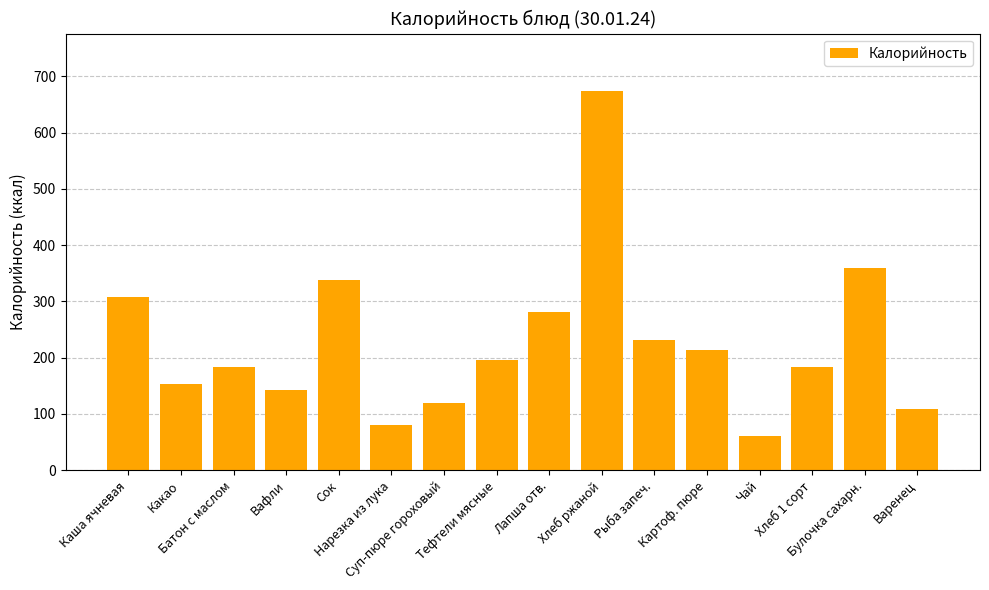

What is the label of the 5th bar from the left?

Сок